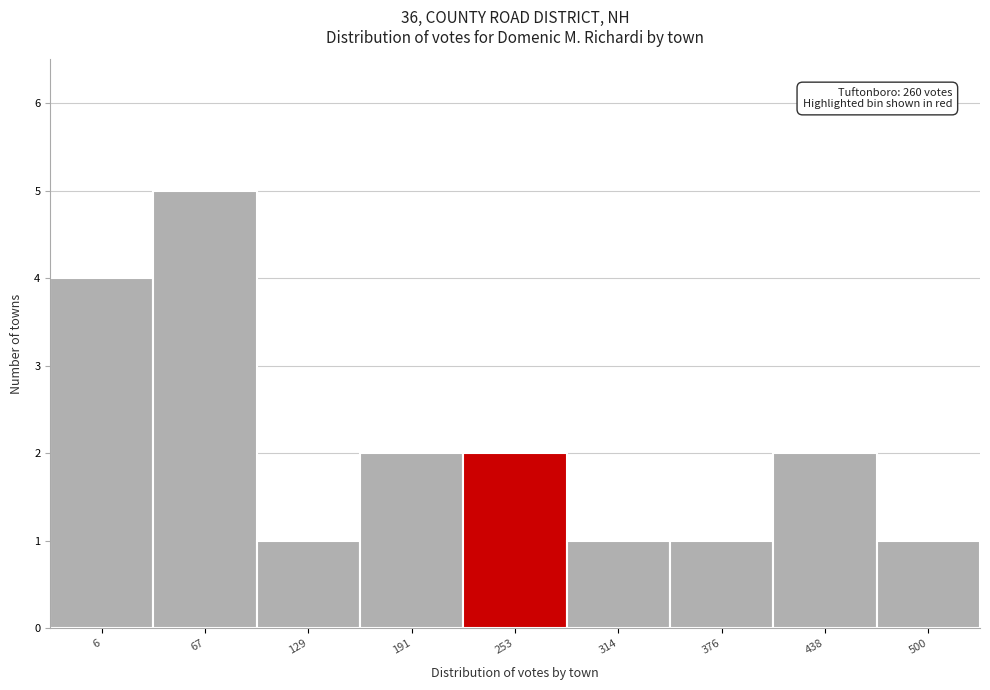

Reading left to right, transcribe all the data shown in this chart.

4	5	1	2	2	1	1	2	1